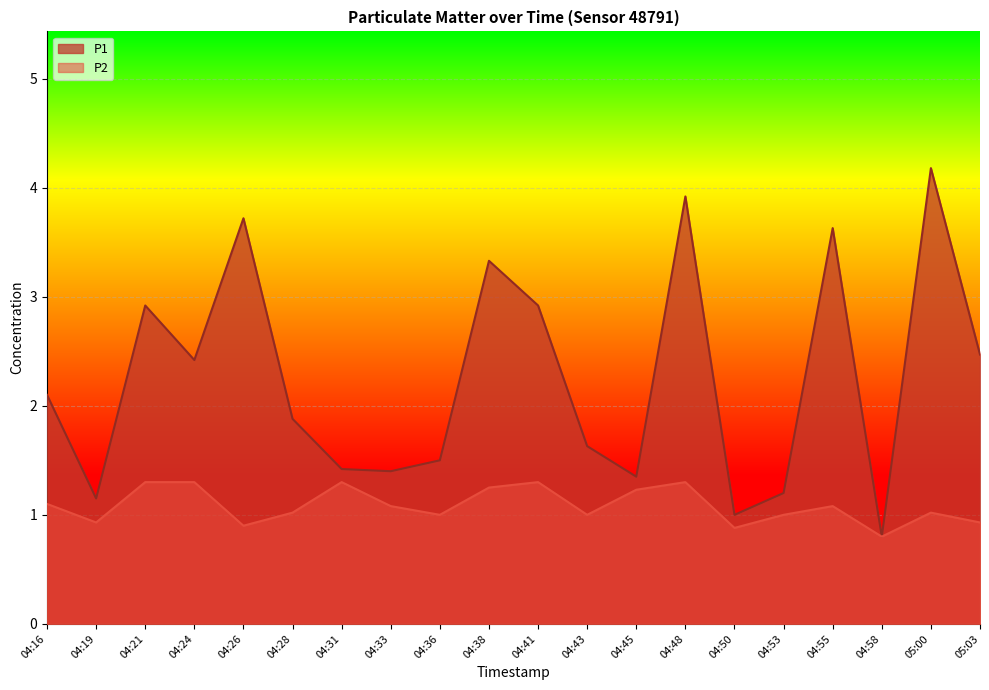

Where does the P2 series first go above 1?

04:16